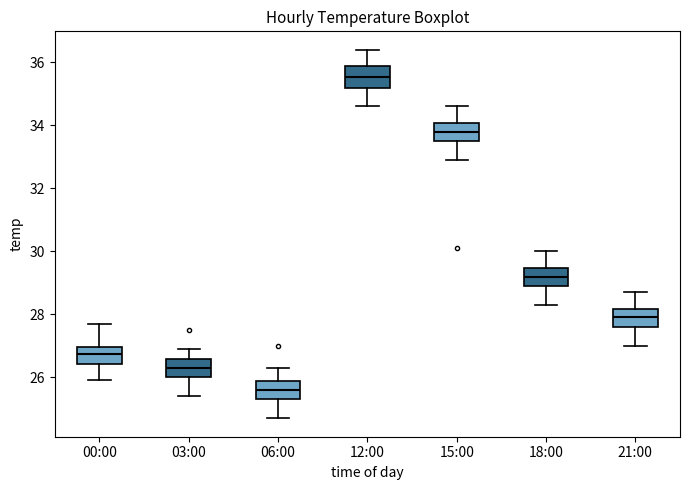

Reading left to right, read every box against the y-axis: the position of its median line, the range the box covers, and the ends of its whiskers. The values are not printed on the chart, so give them approximately, as read against the axis.

00:00: median 26.8, box 26.4 to 27.0, whiskers 26.0 to 27.8
03:00: median 26.4, box 26.0 to 26.6, whiskers 25.4 to 27.0
06:00: median 25.6, box 25.4 to 25.8, whiskers 24.8 to 26.4
12:00: median 35.6, box 35.2 to 35.8, whiskers 34.6 to 36.4
15:00: median 33.8, box 33.6 to 34.0, whiskers 33.0 to 34.6
18:00: median 29.2, box 29.0 to 29.4, whiskers 28.4 to 30.0
21:00: median 28.0, box 27.6 to 28.2, whiskers 27.0 to 28.8